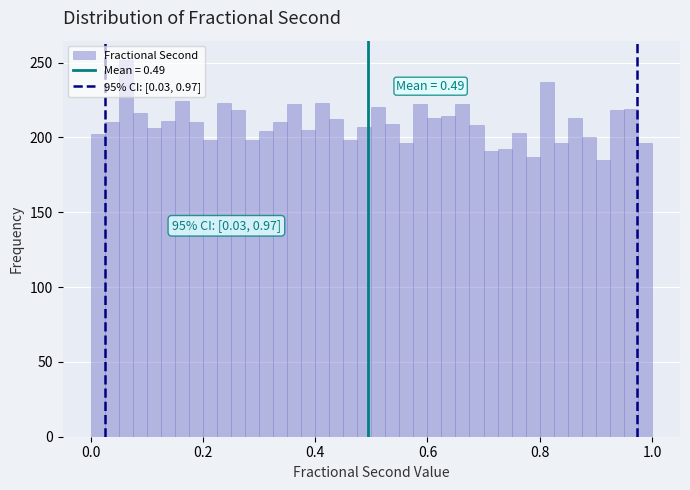

Around what value on the x-axis is the tallest bar? Give the approximate position of its centre, as read against the axis.

0.06